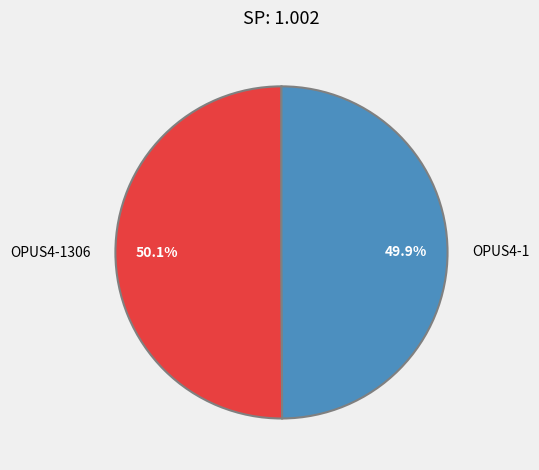

What is the ratio of the value at OPUS4-1 to the value at OPUS4-1306?

1.0